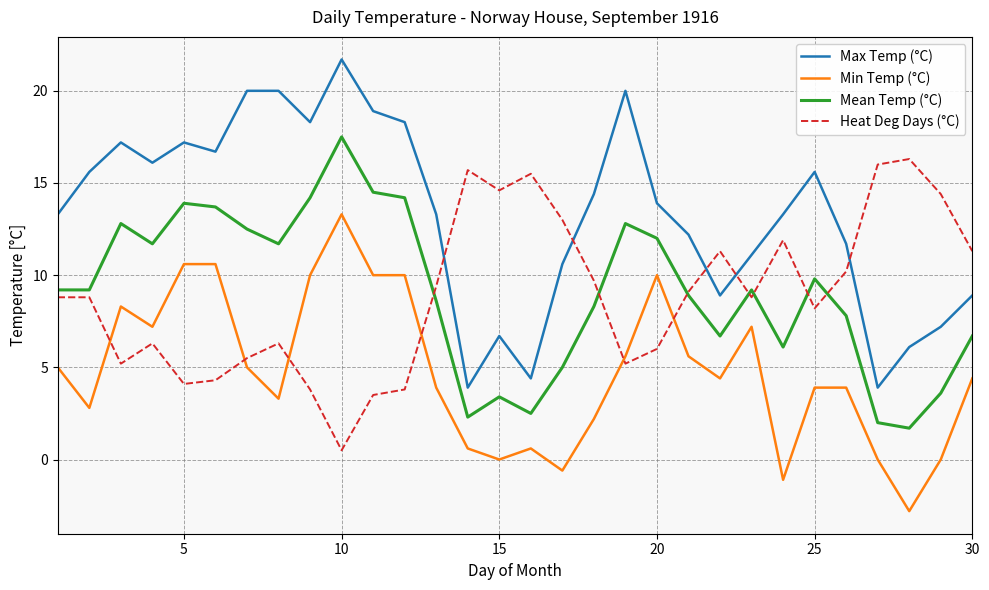

After their last crossing, which series has the higher values: Max Temp (°C) or Heat Deg Days (°C)?

Heat Deg Days (°C)